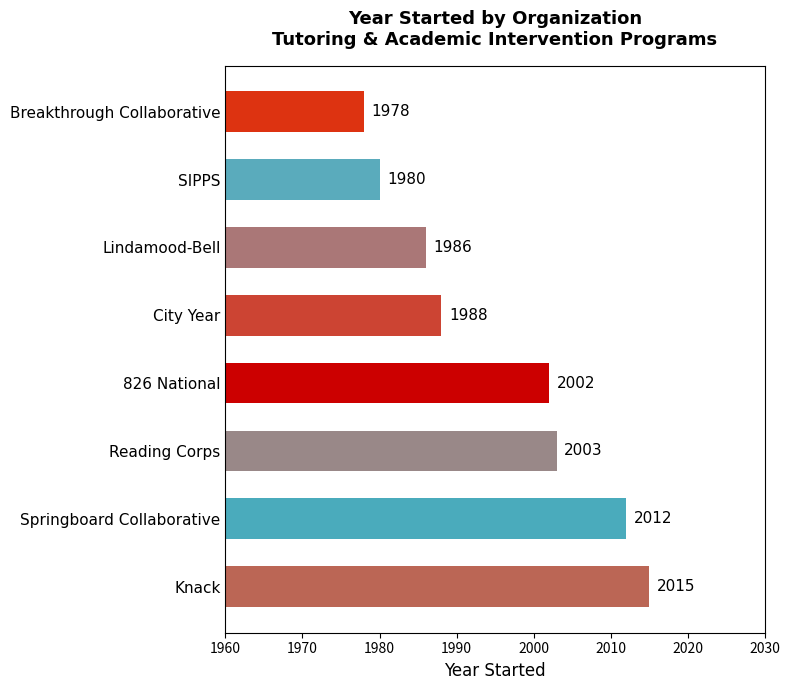

Is it true that the value at 826 National is 2002?

True